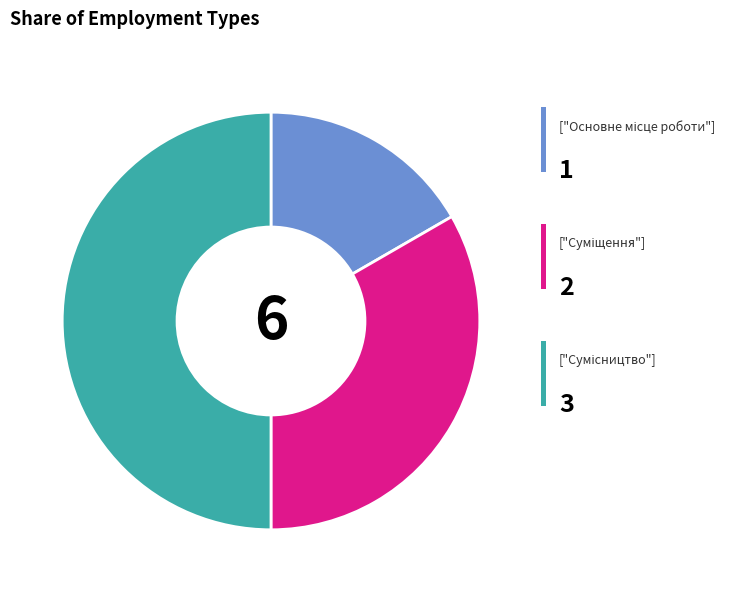

Count the number of slices in the pie.

3